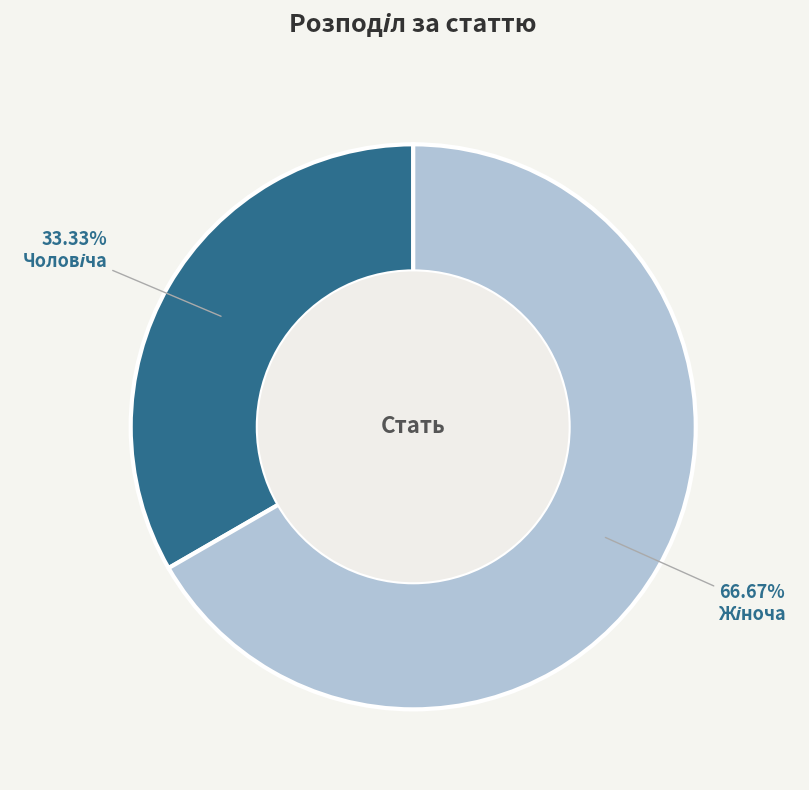

Does any single category account for the majority?

Yes